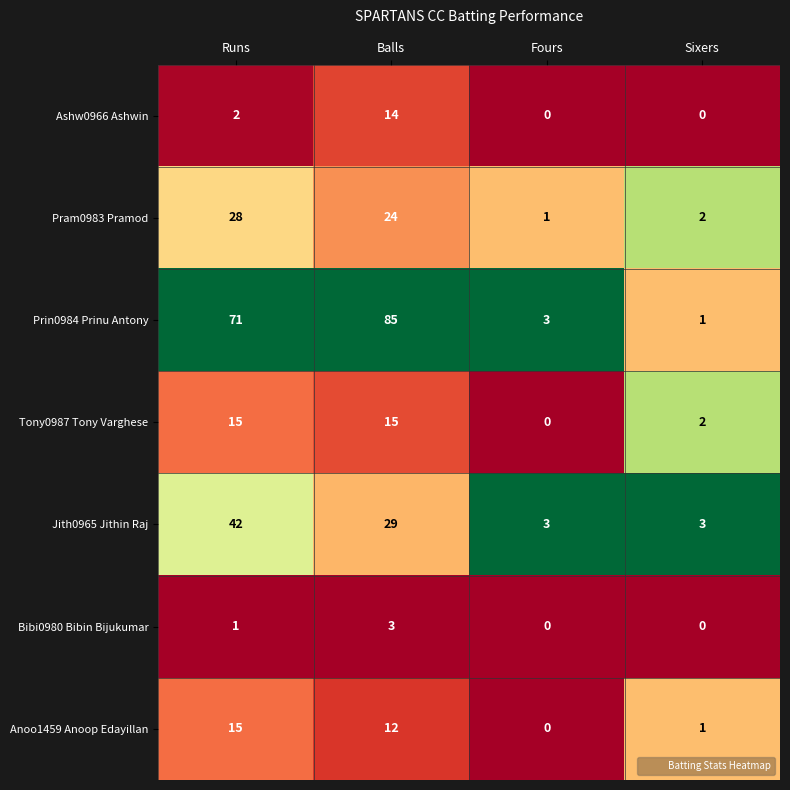

Which series has the largest total across all categories?

Prin0984 Prinu Antony